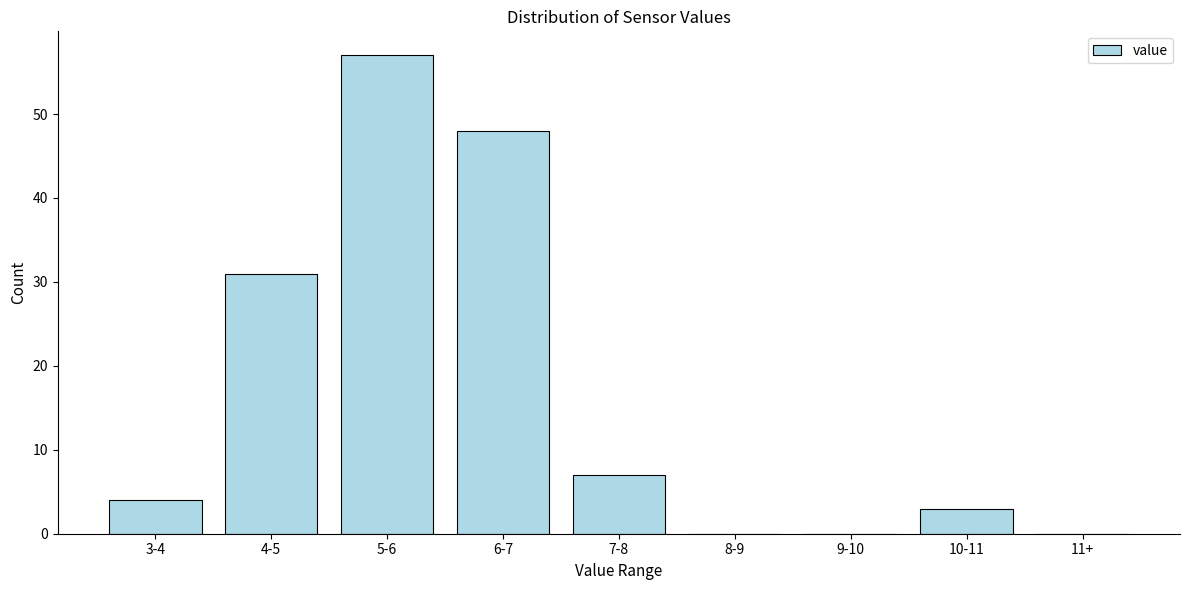

Reading left to right, list all the values displayed in this chart.

3-4=4	4-5=31	5-6=57	6-7=48	7-8=7	8-9=0	9-10=0	10-11=3	11+=0